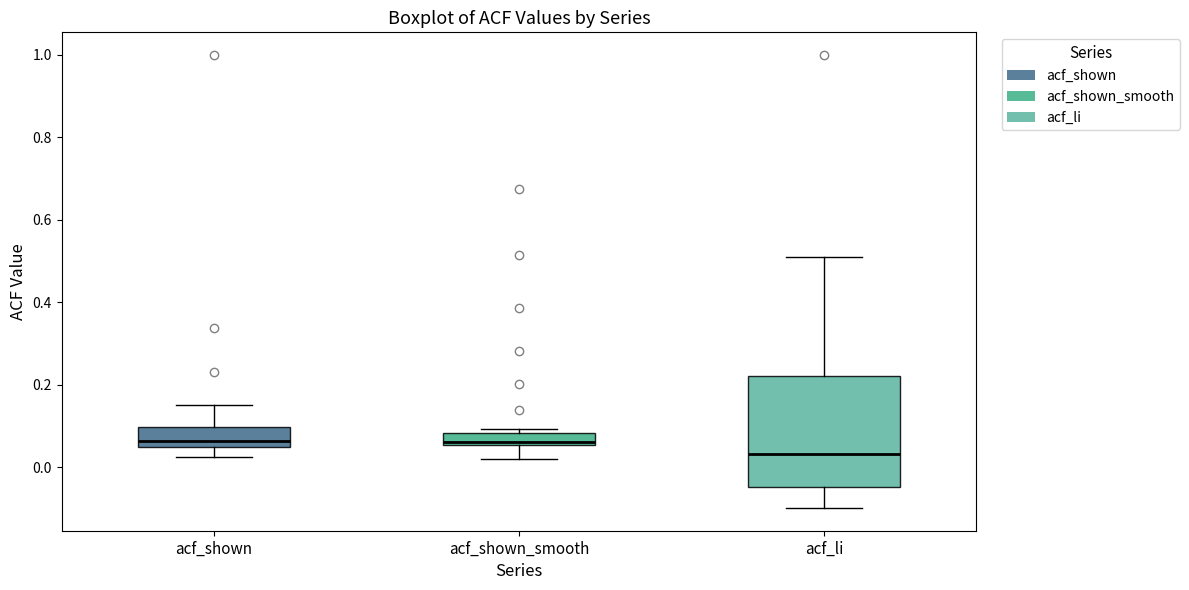

Reading left to right, transcribe this box plot: for each box, give where its median line is, the range the box spans, and where its two whiskers end, as read against the y-axis. The values are not printed on the chart, so give them approximately, as read against the axis.

acf_shown: median 0.06, box 0.04 to 0.10, whiskers 0.02 to 0.16
acf_shown_smooth: median 0.06 (just above the box's lower edge), box 0.06 to 0.08, whiskers 0.02 to 0.10
acf_li: median 0.04, box -0.04 to 0.22, whiskers -0.10 to 0.52